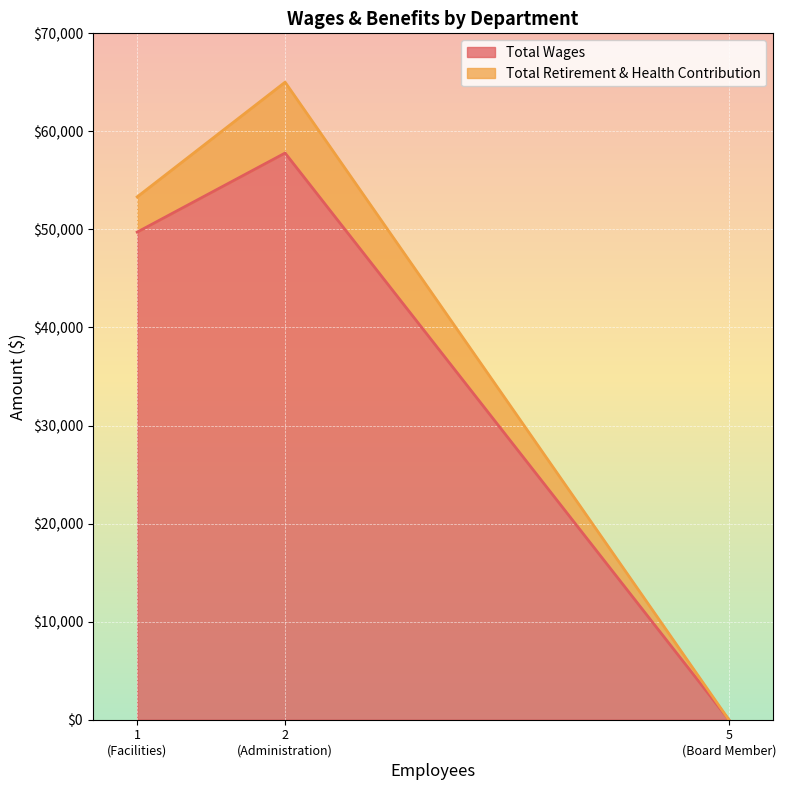

Reading left to right, what are all the values shown in this chart?

Total Wages: Administration=57793	Facilities=49729	Board Member=0
Total Retirement & Health Contribution: Administration=7226	Facilities=3594	Board Member=0